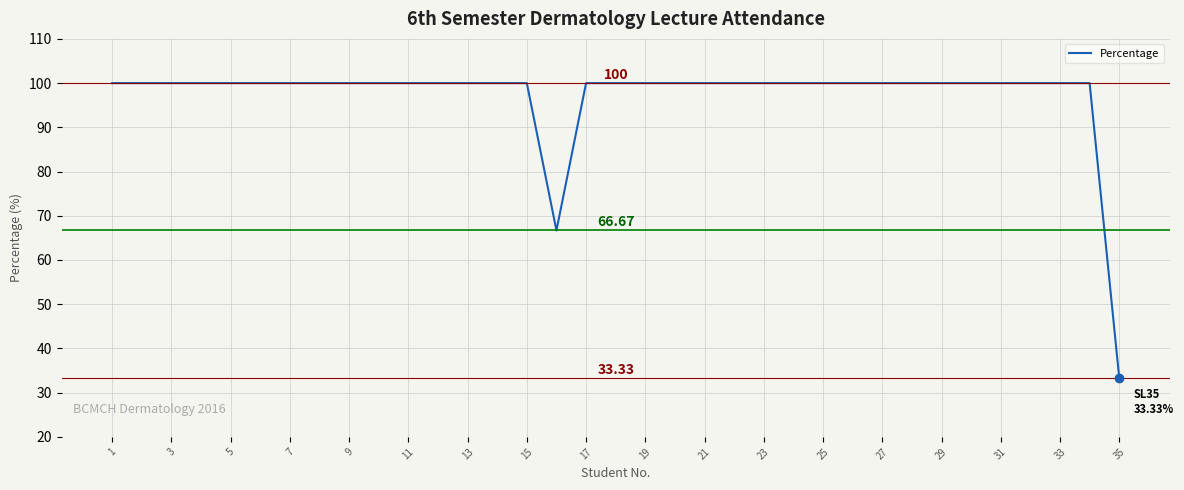

What is the difference between the maximum and minimum values?

66.7